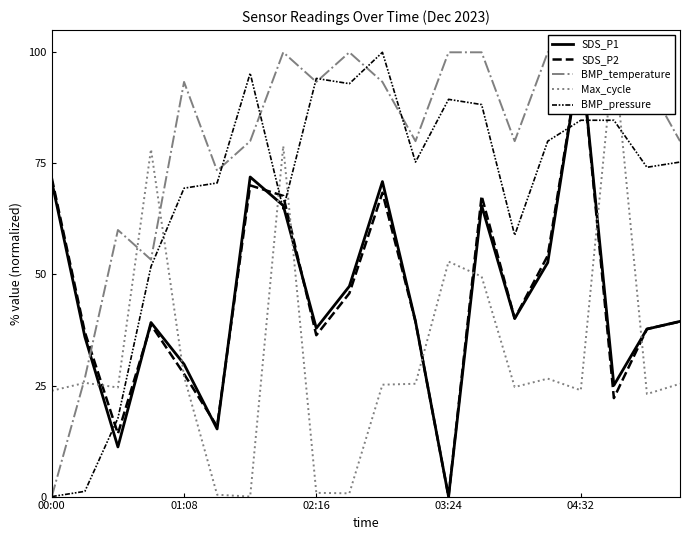

What is the sum of all BMP_pressure values?

1368.2